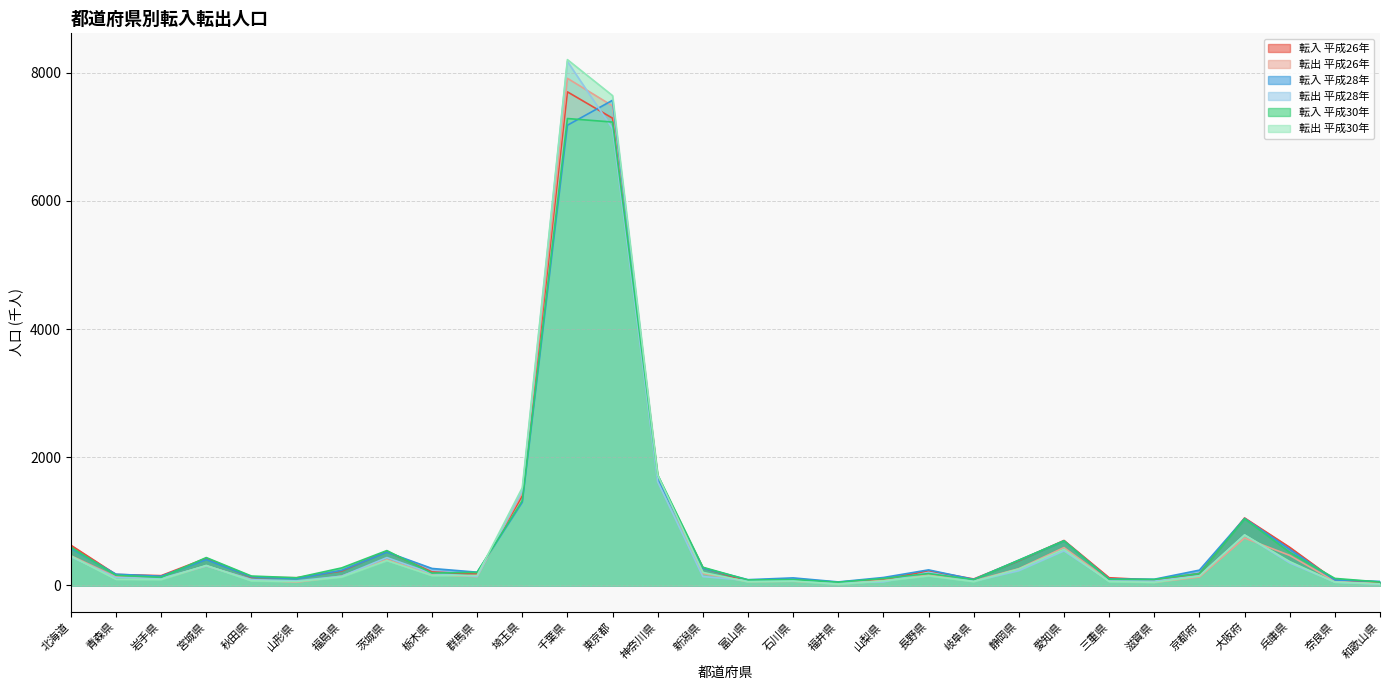

What is the label of the 19th point from the left?

山梨県